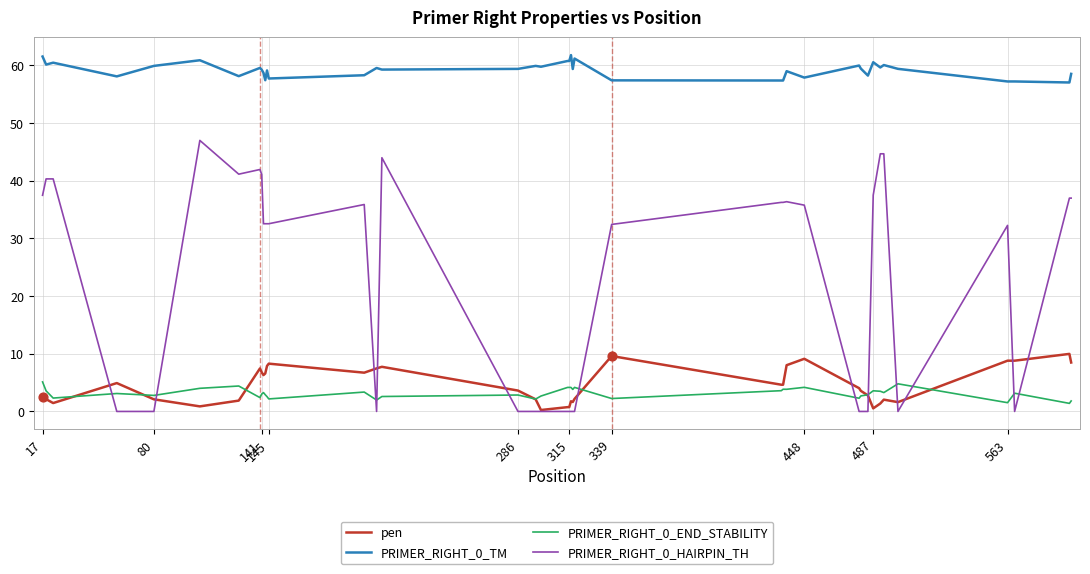

Which series has the largest total across all categories?

PRIMER_RIGHT_0_TM